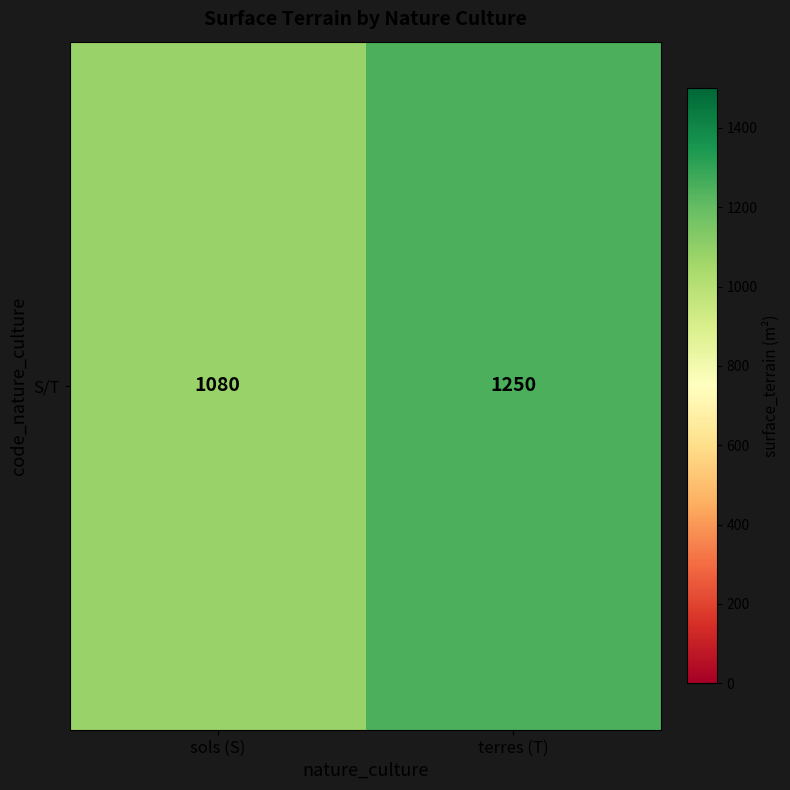

True or false: the data shows 492 at terres (T).

False